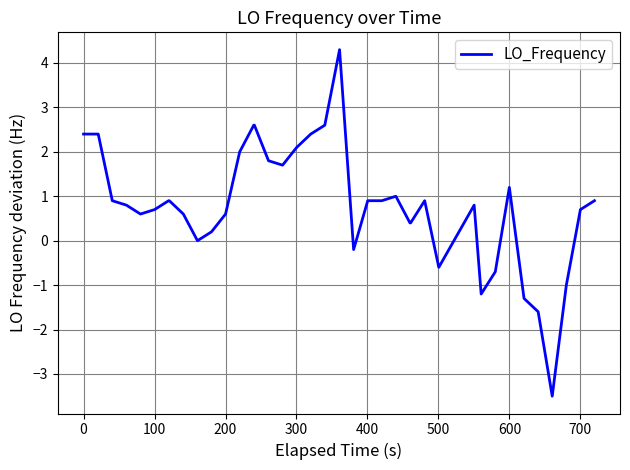

Reading left to right, what are all the values shown in this chart?

2.4	2.4	2.4	0.9	0.8	0.6	0.7	0.9	0.9	0.6	0.0	0.2	0.6	2.0	2.6	2.6	1.8	1.7	2.1	2.4	2.6	4.3	-0.2	0.9	0.9	1.0	0.4	0.4	0.9	-0.6	0.8	-1.2	-0.7	1.2	-1.3	-1.6	-3.5	-1.0	0.7	0.9